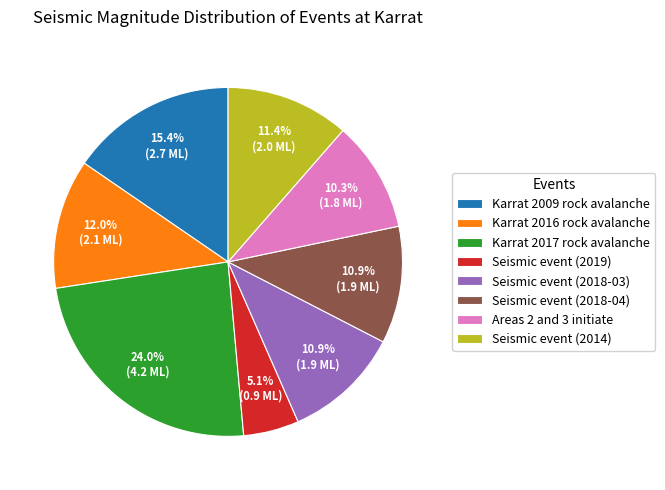

Which category has the biggest portion of the pie?

Karrat 2017 rock avalanche